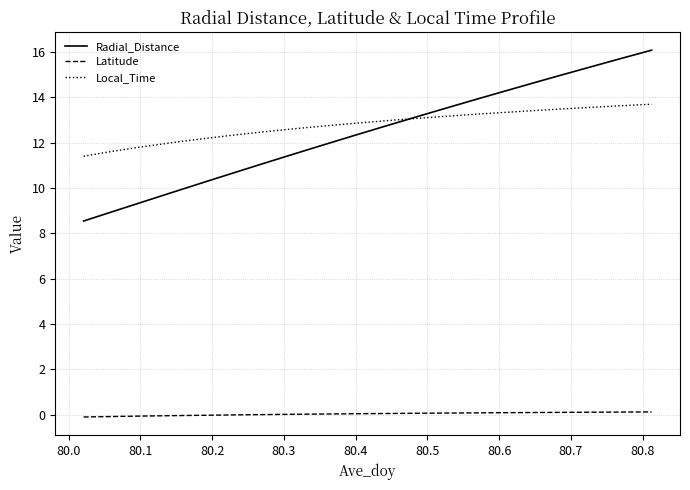

Rank the series by their maximum value, from lowest to highest.

Latitude, Local_Time, Radial_Distance